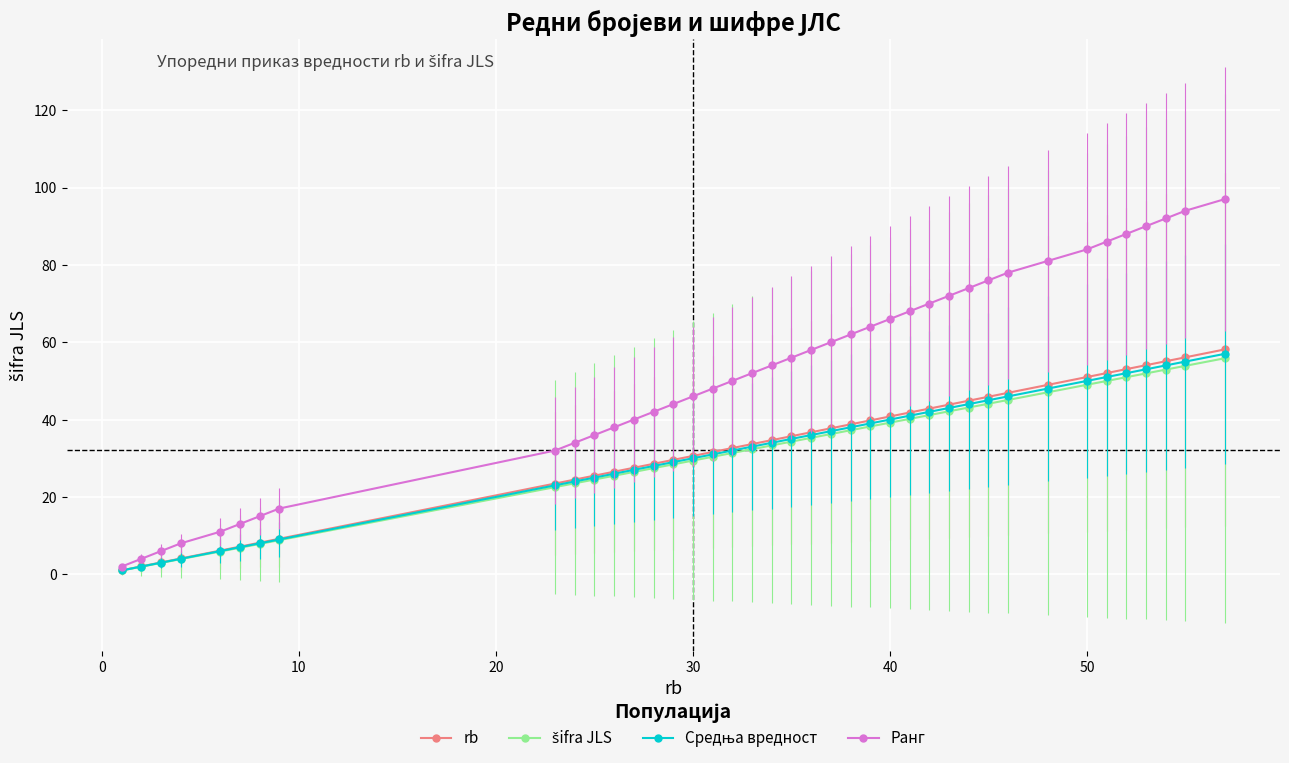

Which series has the largest range (max minus min)?

Ранг